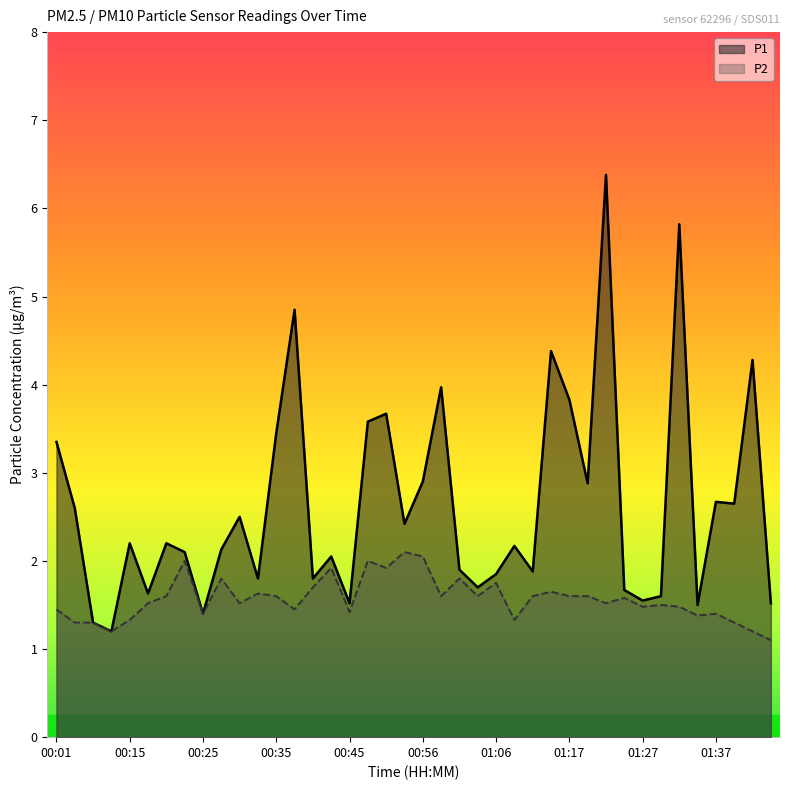

What is the value of the P2 point at the 31st from the left?

1.5